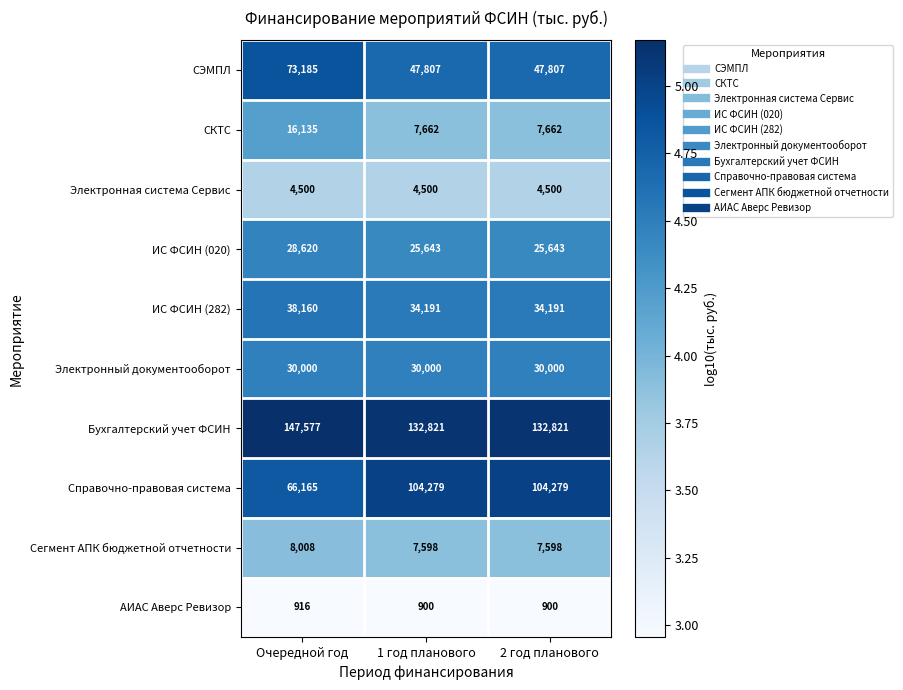

The value of ИС ФСИН (282) at 1 год планового is 34191. True or false?

True